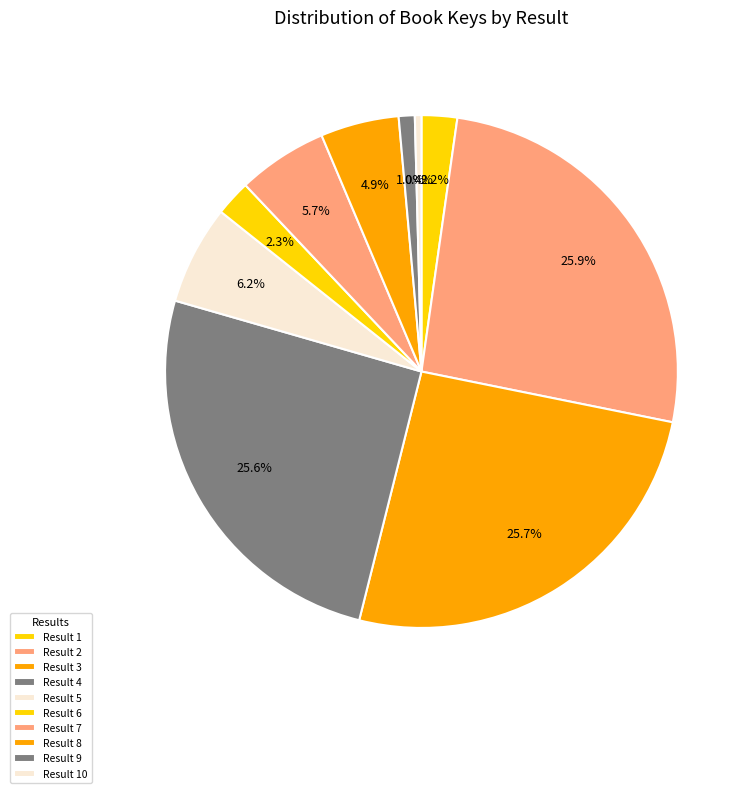

Count the number of slices in the pie.

10